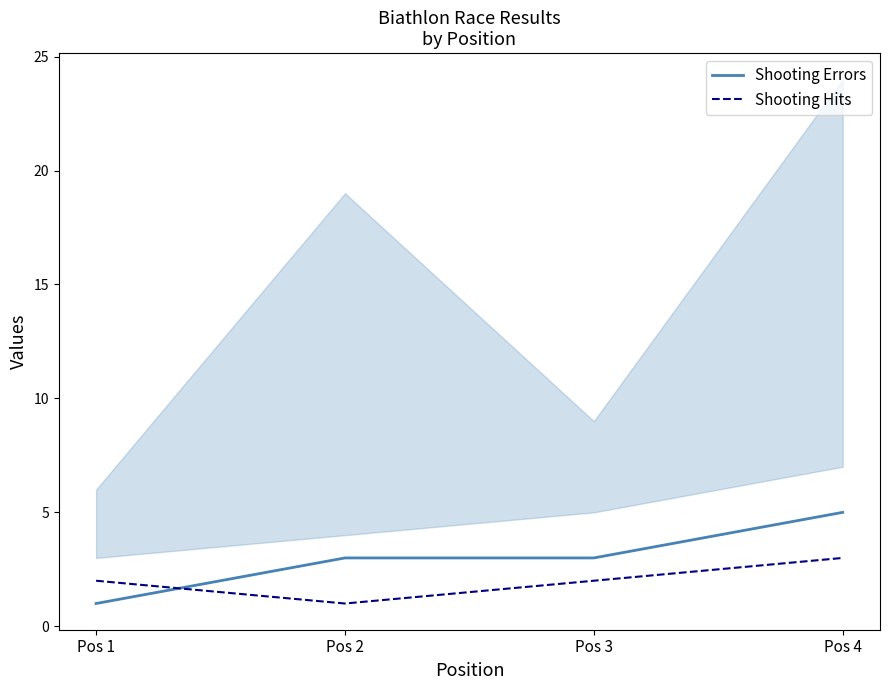

What is the approximate value of Shooting Hits at Pos 1?

2